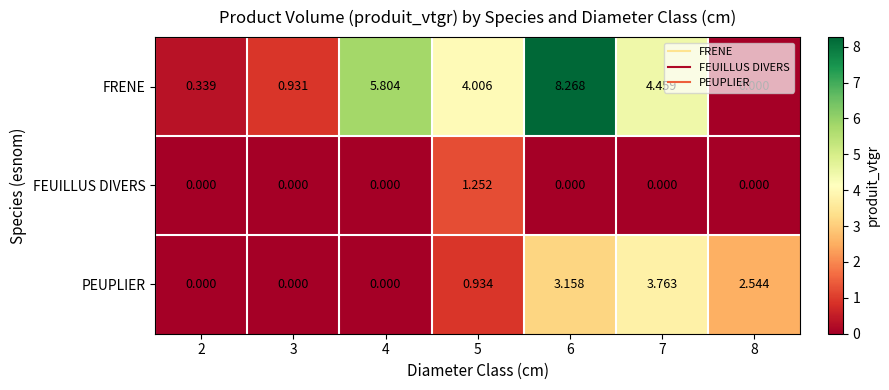

Rank the series by their maximum value, from lowest to highest.

FEUILLUS DIVERS, PEUPLIER, FRENE